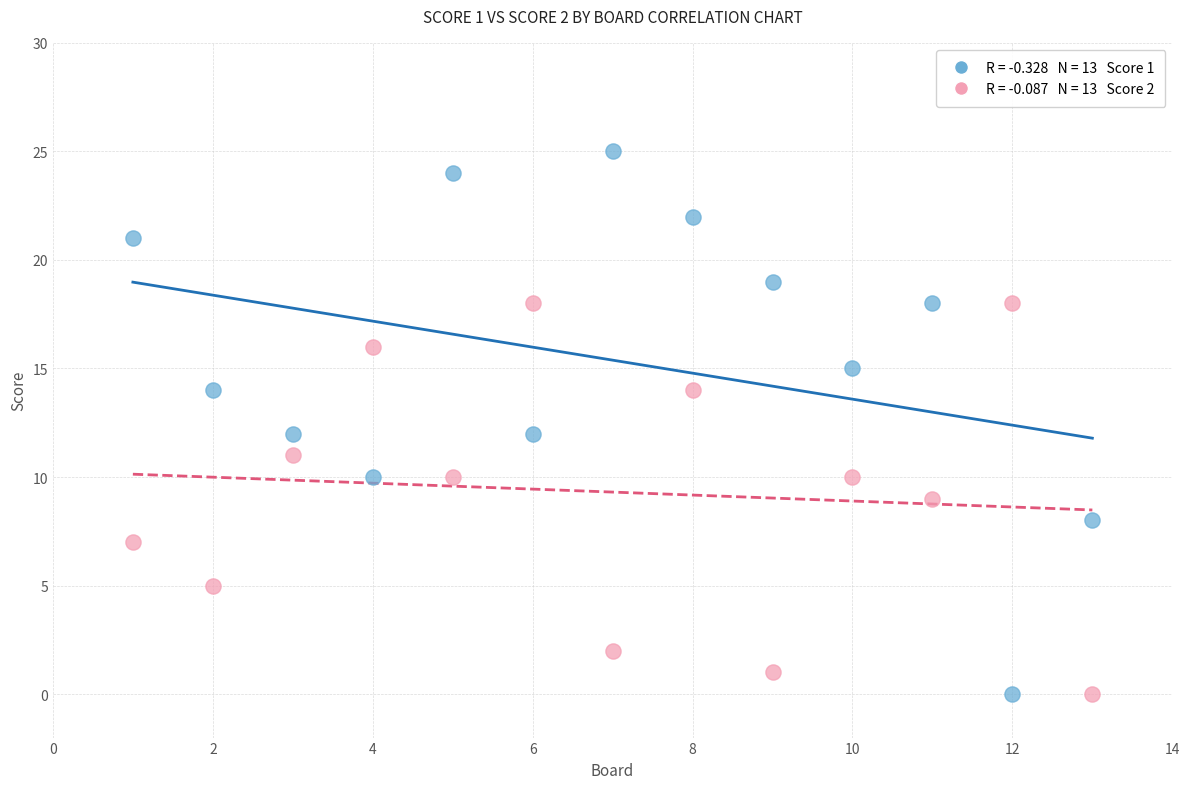

Across all data points, what is the range of X values (max minus min)?

12